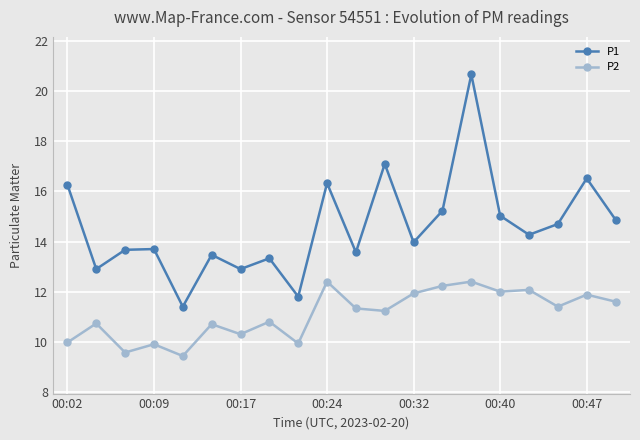

True or false: P1 has more than 1 points higher than both neighbors.

True